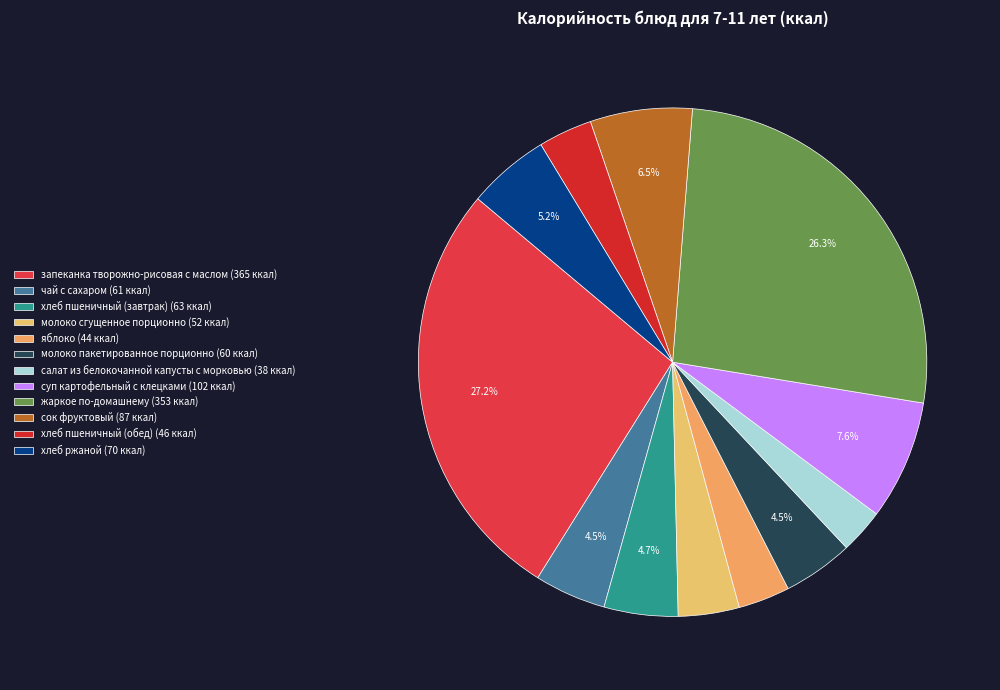

True or false: яблоко accounts for 13% of the total.

False